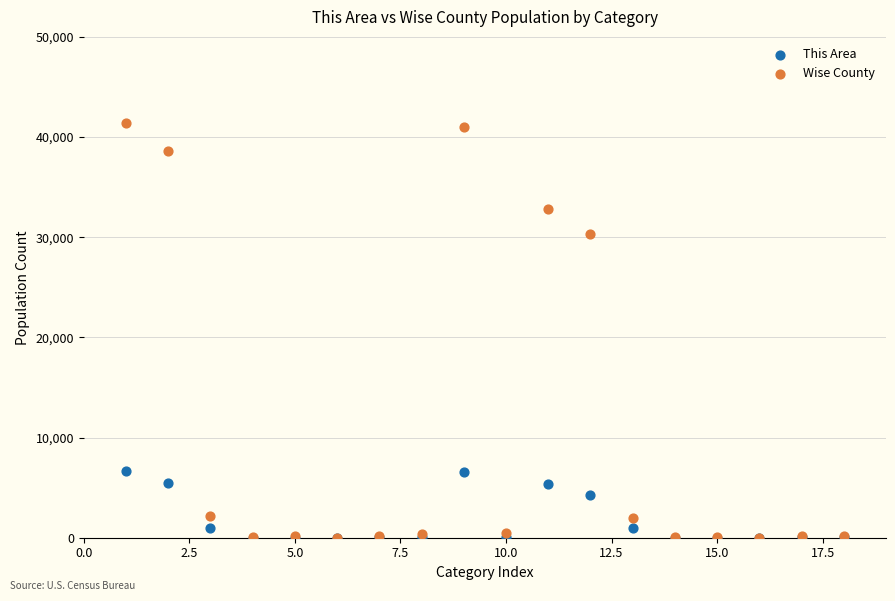

In the Wise County series, what Y value is closest to 20727?

30324